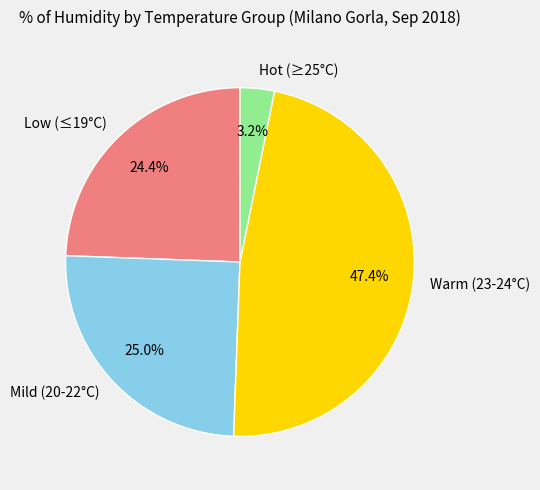

What is the total percentage of Mild (20-22°C) and Low (≤19°C)?

49.4%